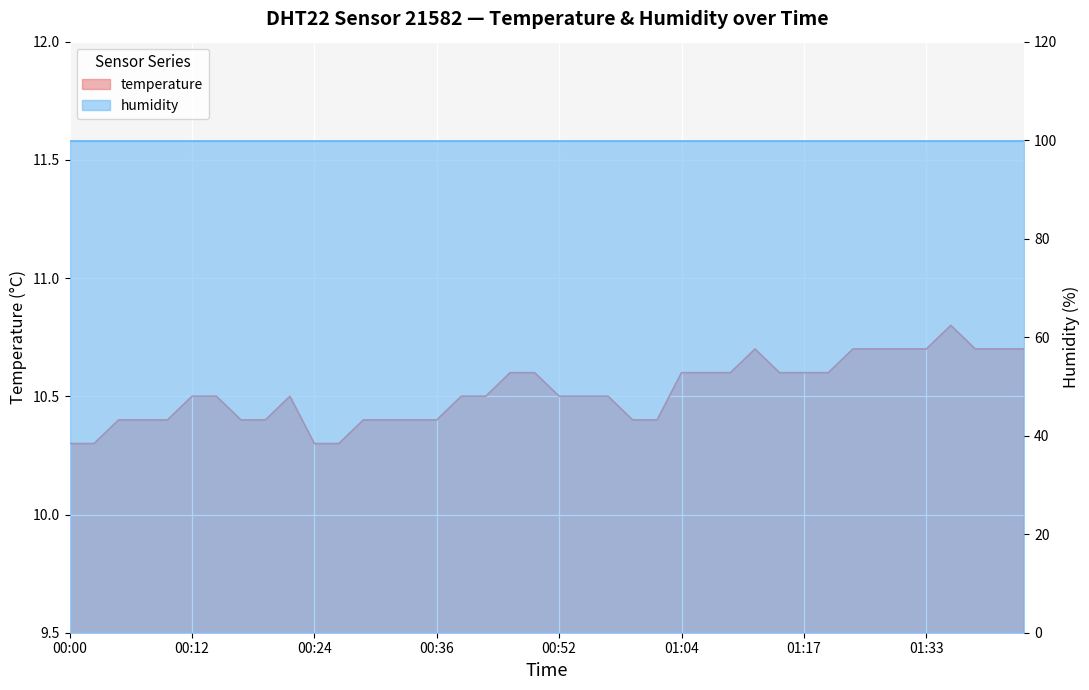

What is the value of the 12th point from the left?

10.3